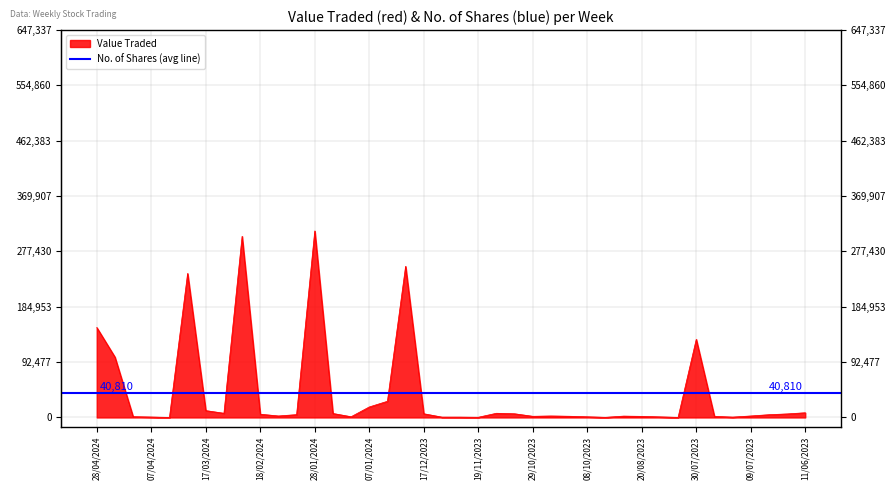

Reading left to right, what are all the values shown in this chart?

28/04/2024=150295	21/04/2024=100891	14/04/2024=1335	07/04/2024=735	31/03/2024=41	24/03/2024=240695	17/03/2024=11466	10/03/2024=6996	25/02/2024=302732	18/02/2024=5436	11/02/2024=2510	04/02/2024=4734	28/01/2024=311710	21/01/2024=6665	14/01/2024=1211	07/01/2024=17543	31/12/2023=27048	24/12/2023=252596	17/12/2023=6208	10/12/2023=588	26/11/2023=568	19/11/2023=317	12/11/2023=6999	05/11/2023=6153	29/10/2023=1940	22/10/2023=2476	15/10/2023=2013	08/10/2023=1141	17/09/2023=212	10/09/2023=2252	20/08/2023=1824	13/08/2023=997	06/08/2023=126	30/07/2023=130582	23/07/2023=1869	16/07/2023=615	09/07/2023=2485	25/06/2023=4610	18/06/2023=5907	11/06/2023=7863